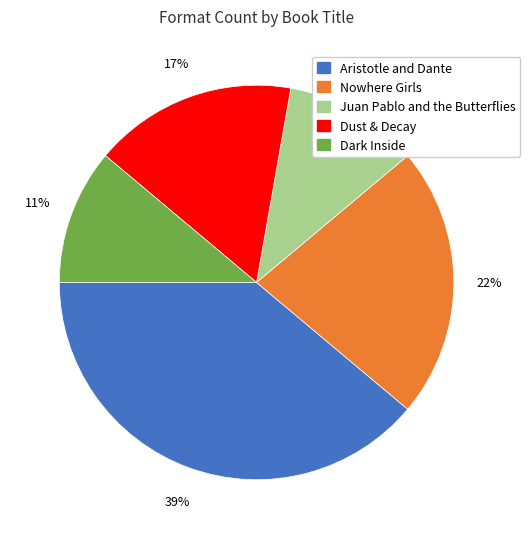

The Dark Inside slice represents 11% of the pie. True or false?

True